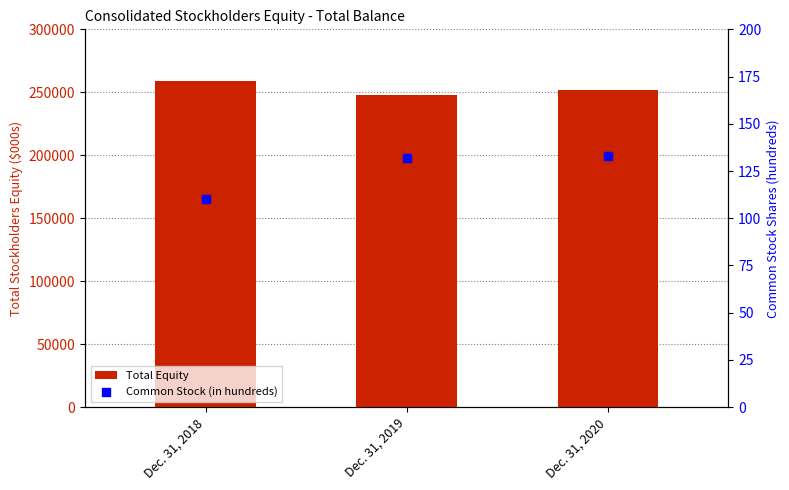

Is the value of Total Equity at Dec. 31, 2019 greater than the value of Common Stock (in hundreds) at Dec. 31, 2020?

Yes